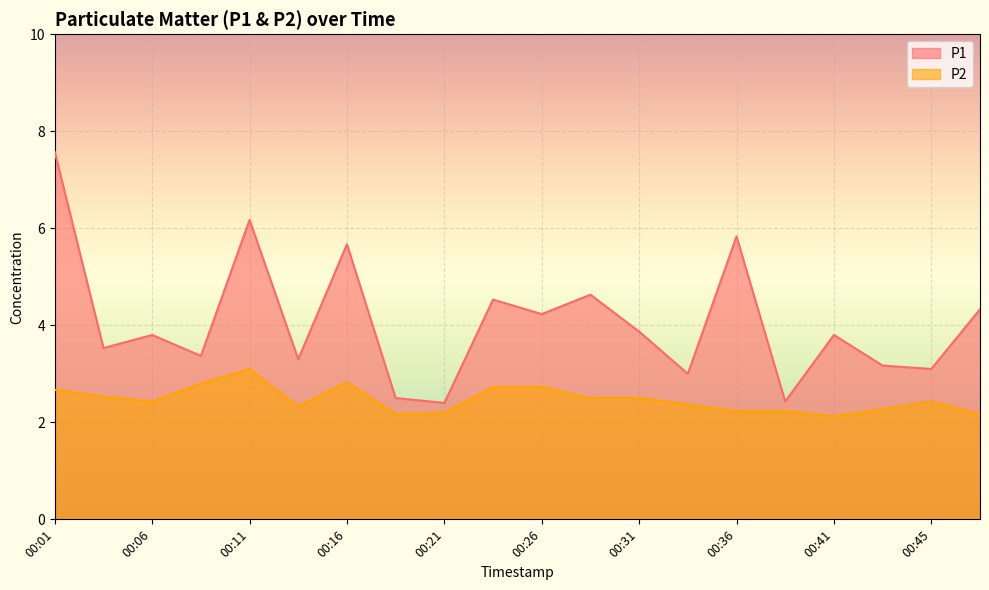

At 00:11, list the series in order from largest to smallest.

P1, P2